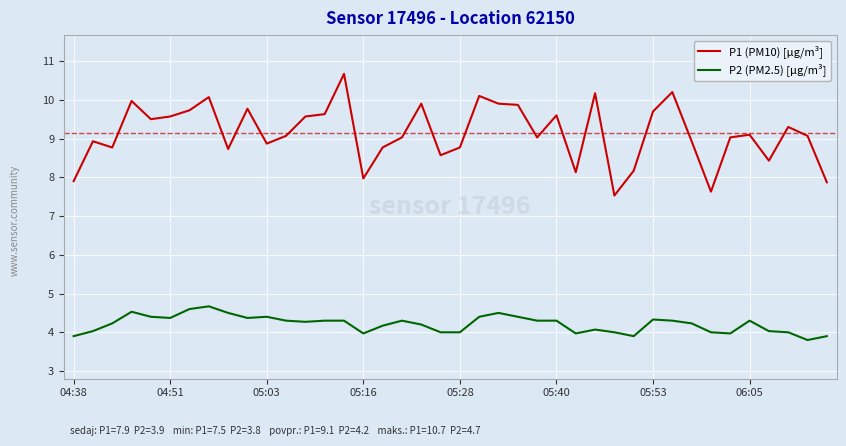

Reading left to right, extract all data points from this chart.

P1 (PM10) [µg/m³]: 7.9	8.9	8.8	10.0	9.5	9.6	9.7	10.1	8.7	9.8	8.9	9.1	9.6	9.6	10.7	8.0	8.8	9.0	9.9	8.6	8.8	10.1	9.9	9.9	9.0	9.6	8.1	10.2	7.5	8.2	9.7	10.2	8.9	7.6	9.0	9.1	8.4	9.3	9.1	7.9
P2 (PM2.5) [µg/m³]: 3.9	4.0	4.2	4.5	4.4	4.4	4.6	4.7	4.5	4.4	4.4	4.3	4.3	4.3	4.3	4.0	4.2	4.3	4.2	4.0	4.0	4.4	4.5	4.4	4.3	4.3	4.0	4.1	4.0	3.9	4.3	4.3	4.2	4.0	4.0	4.3	4.0	4.0	3.8	3.9